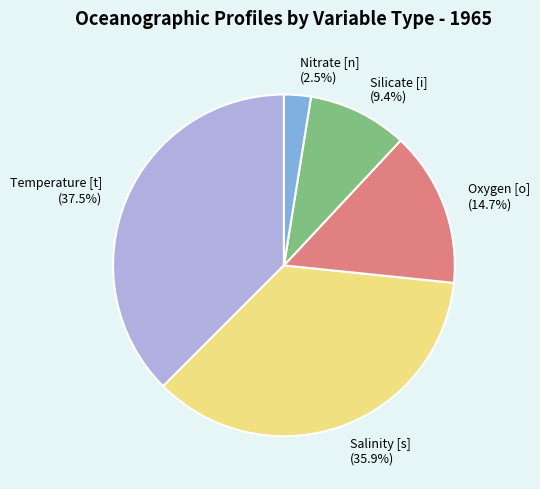

Between Oxygen [o] (14.7%) and Temperature [t] (37.5%), which is larger?

Temperature [t] (37.5%)